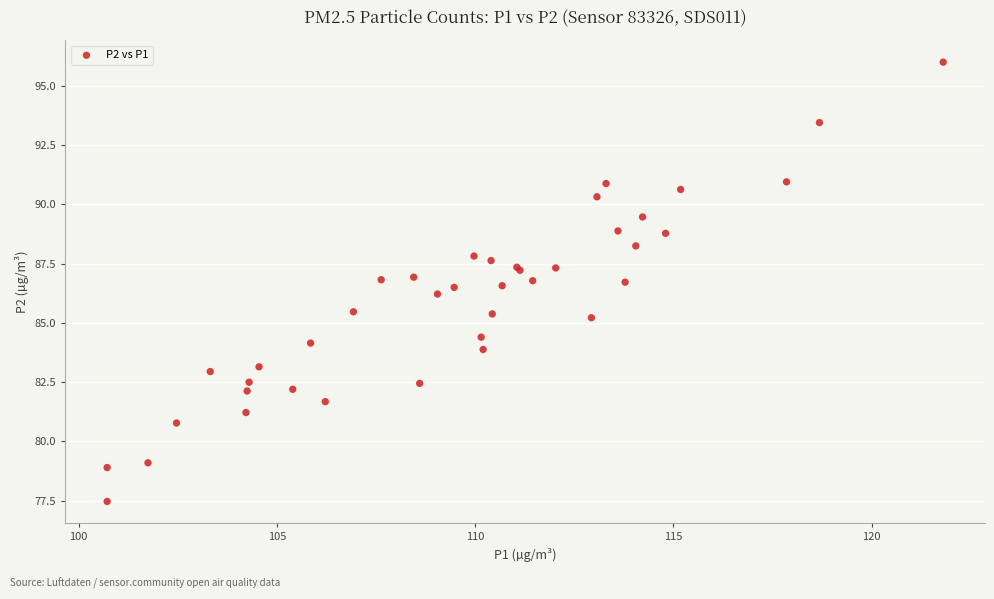

What Y value in the scatter plot is closest to 86?

86.2